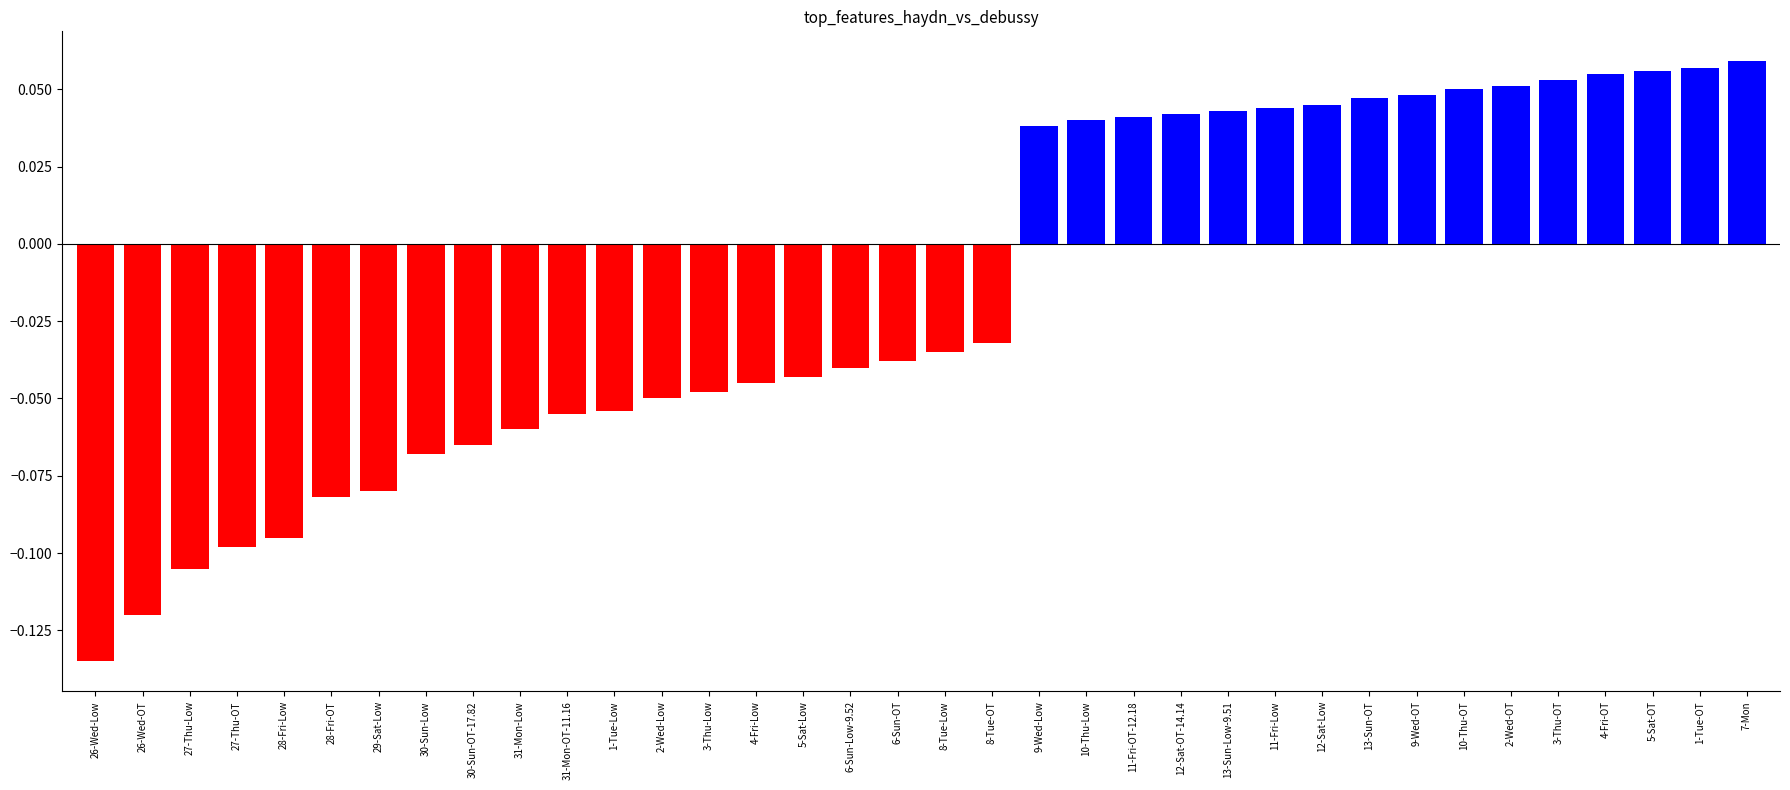

How many values are between 0 and 1?

16